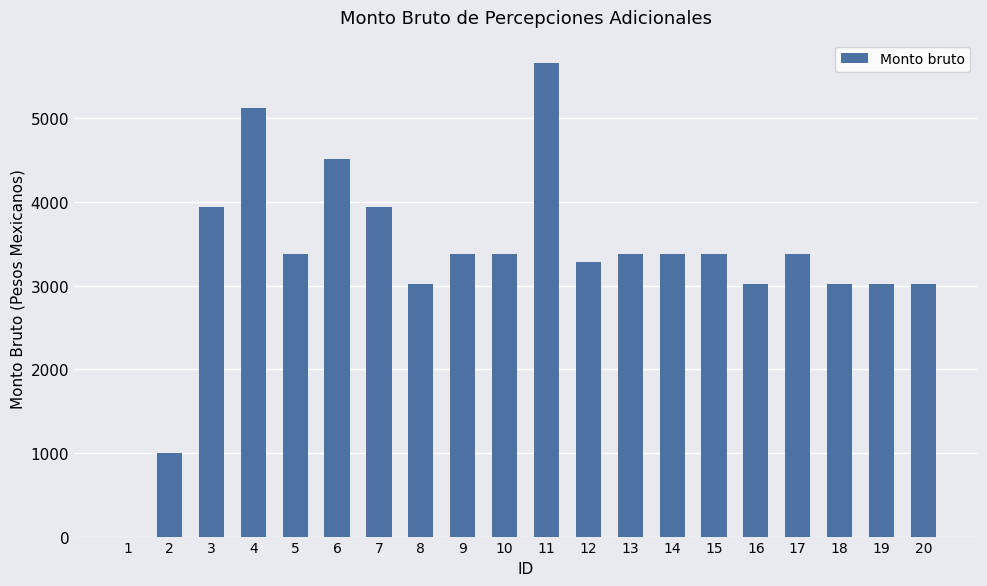

What is the maximum value shown in the chart?

5657.9